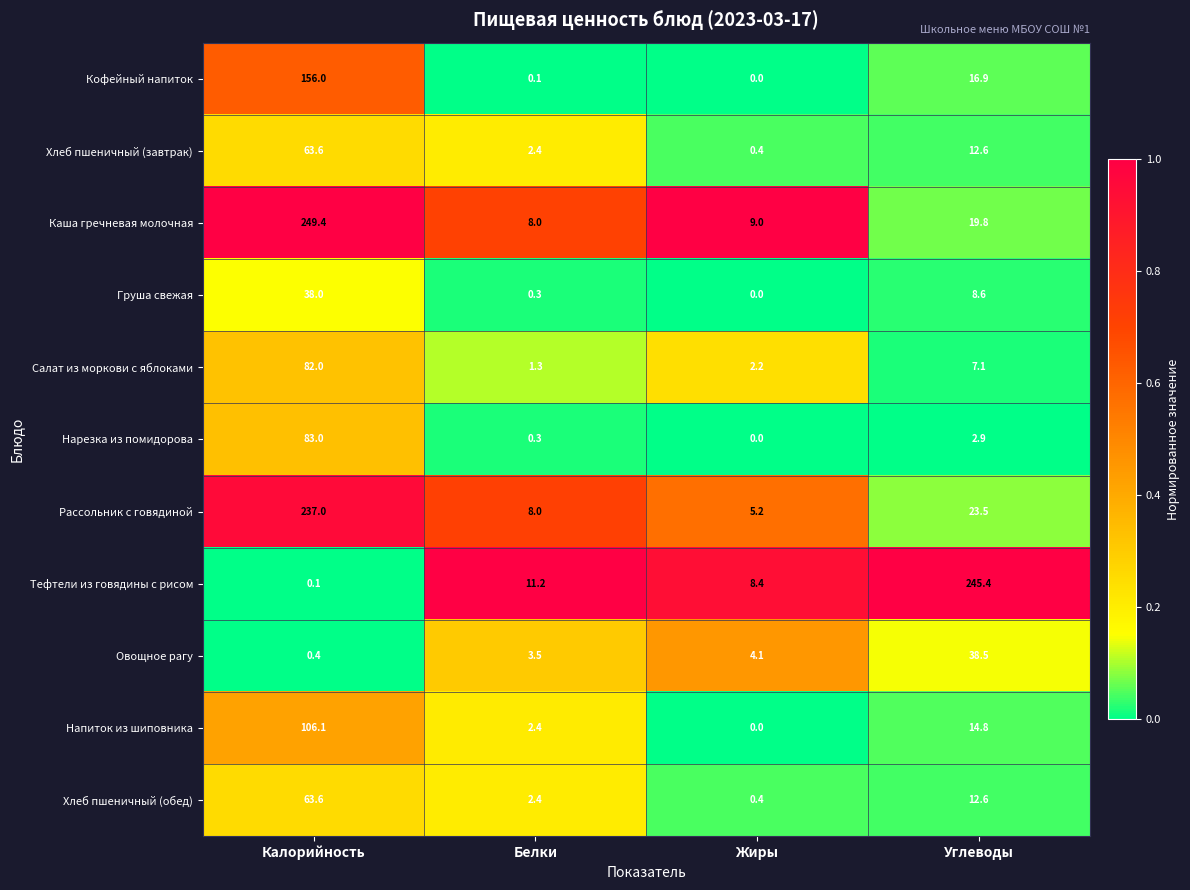

What is the spread (max minus min) of values at Калорийность?

249.3